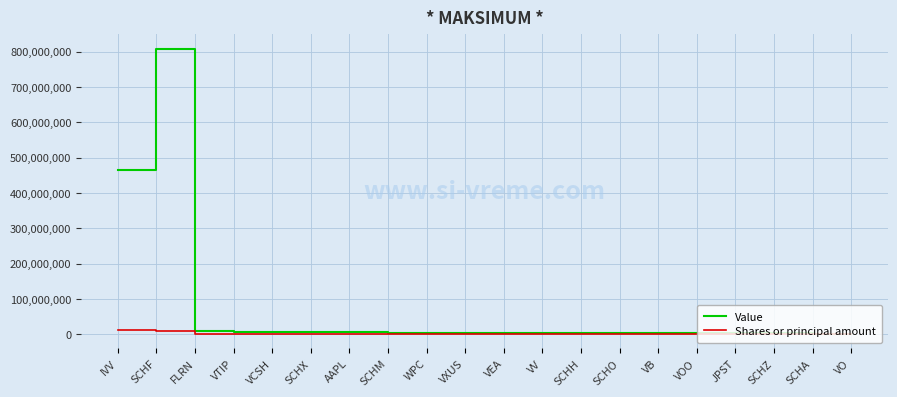

What is the average value of the Value series?

66806150